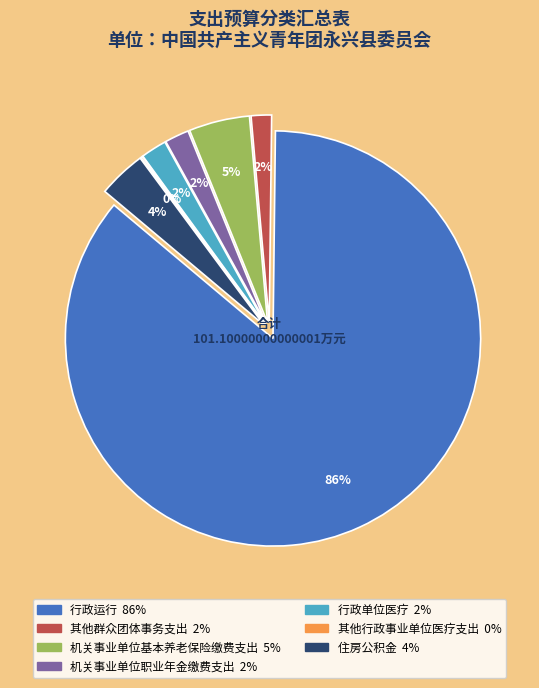

To the nearest percent, what is the combined percentage of 行政单位医疗 and 其他行政事业单位医疗支出?

2%